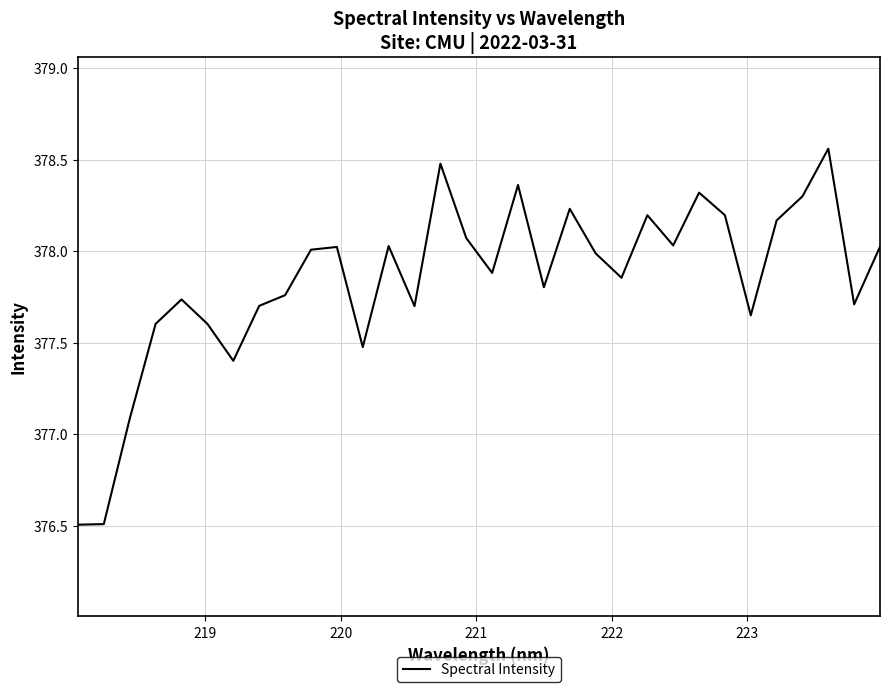

What is the difference between the maximum and minimum values?

2.1